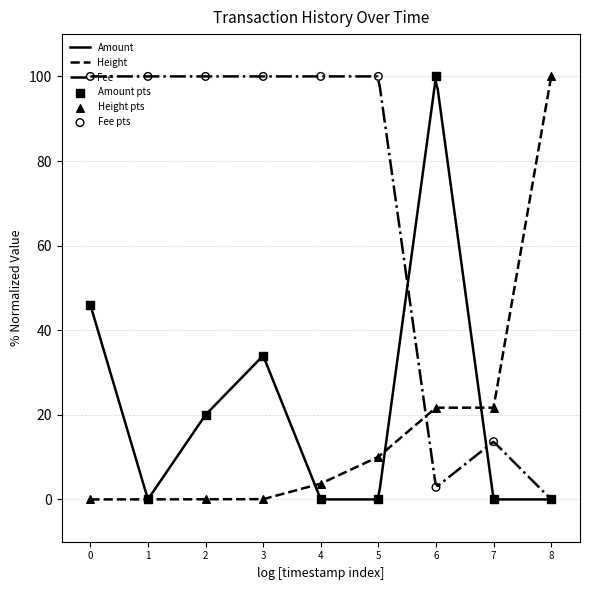

What are all the series names shown in the legend?

Amount, Fee, Height